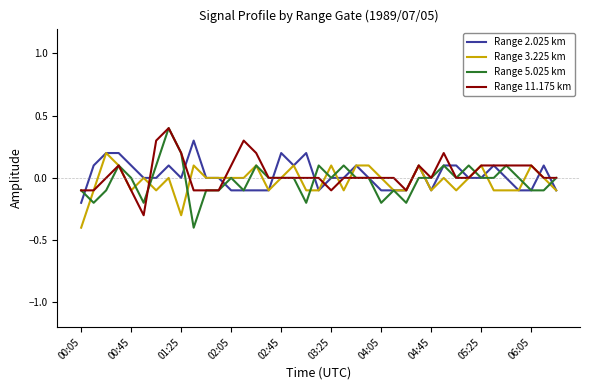

What is the highest value of the Range 5.025 km series?

0.4